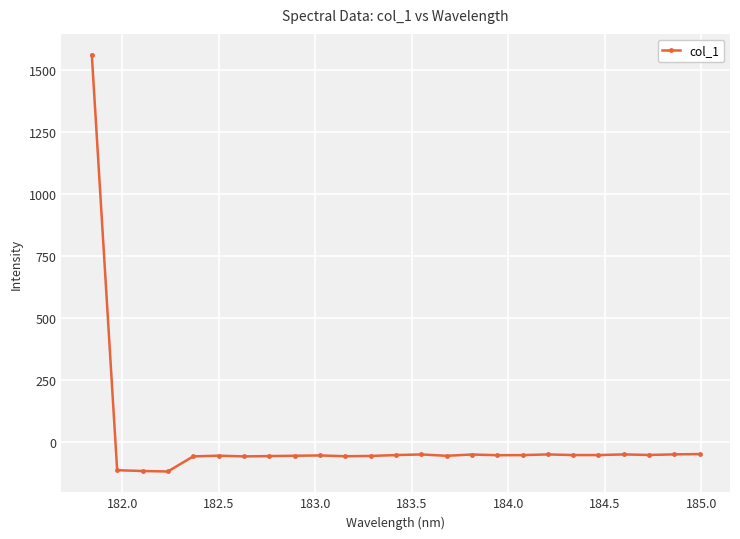

True or false: the data has more than 0 interior local peaks.

True